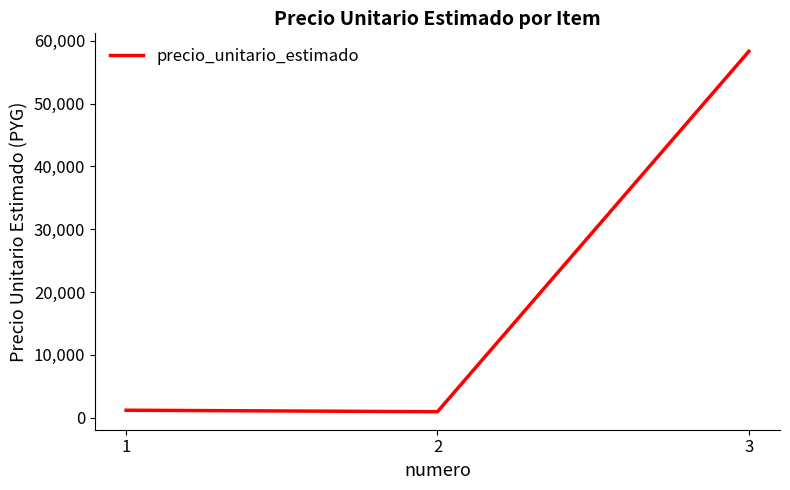

What is the greatest value displayed?

58333